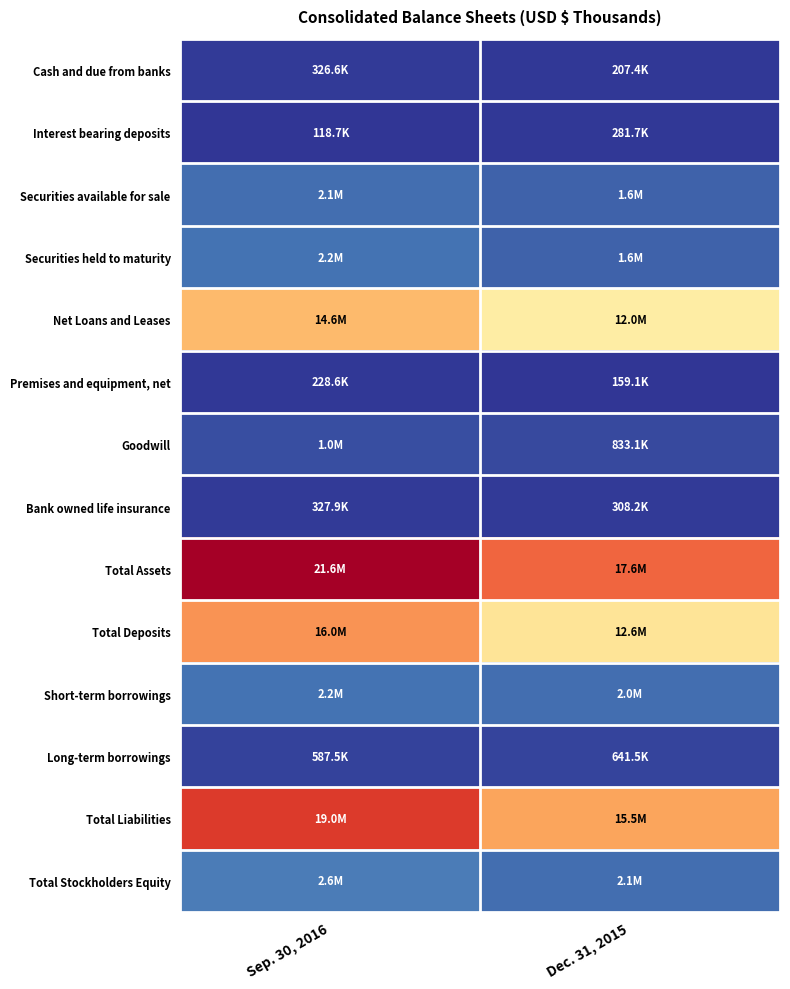

Count the number of data series in this chart.

14